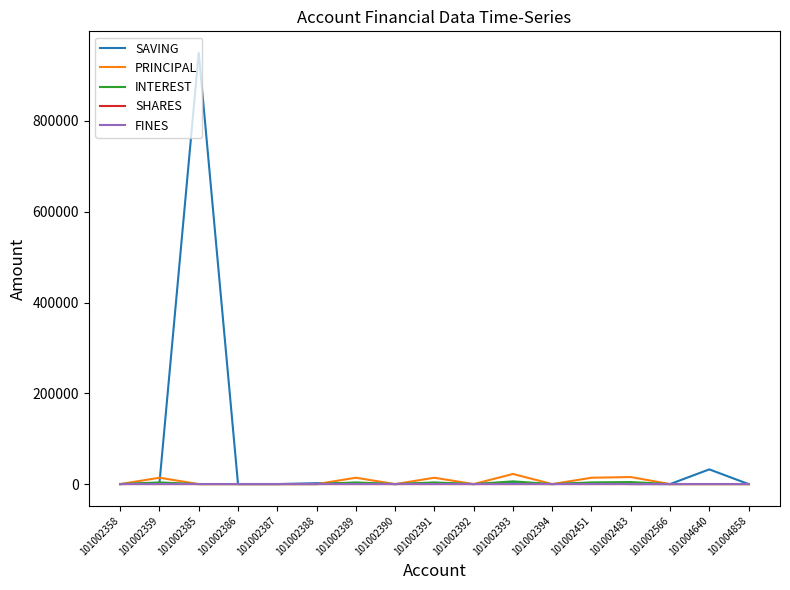

At which category is the sum across all series the highest?

101002385